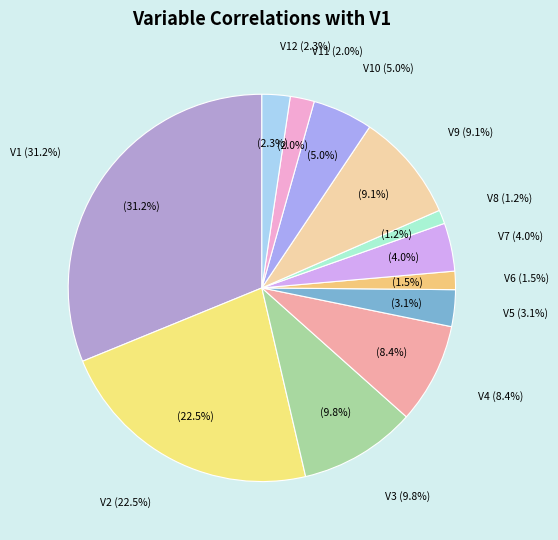

Which slice is the largest?

V1